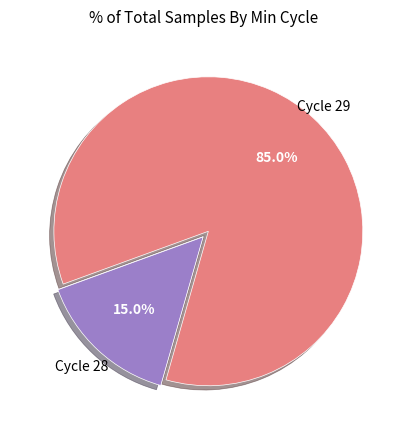

Does any single category account for the majority?

Yes